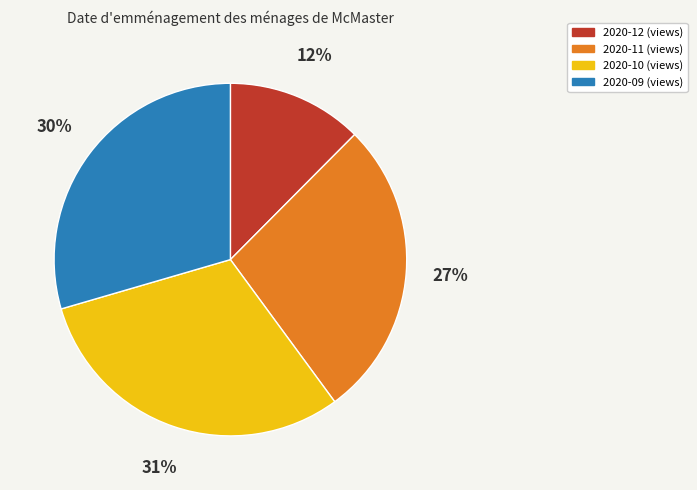

Is the sum of 2020-10 (views) and 2020-09 (views) greater than half?

Yes